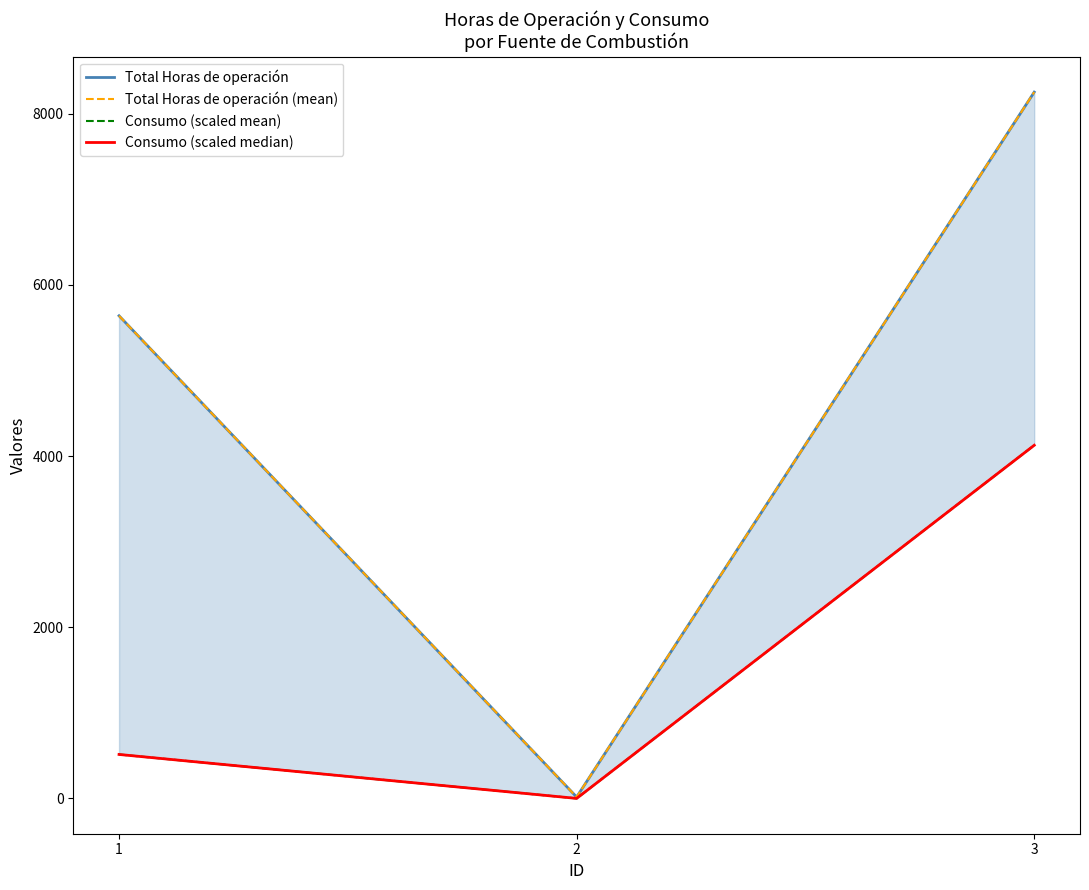

The Total Horas de operación (mean) series shows 8254.0 at 3. True or false?

True